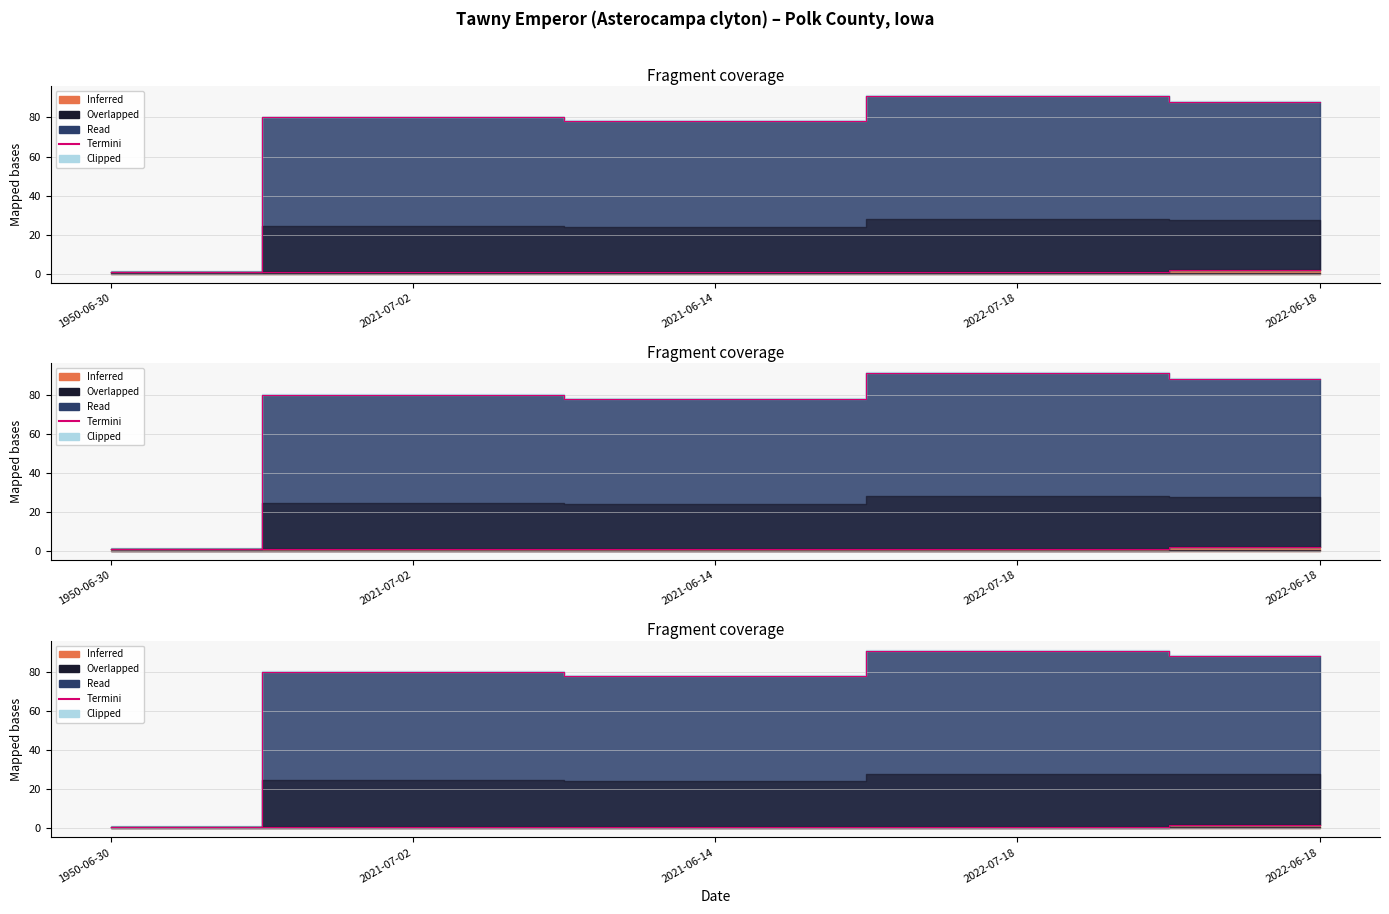

Is it true that the value at 2021-06-14 is 1?

False